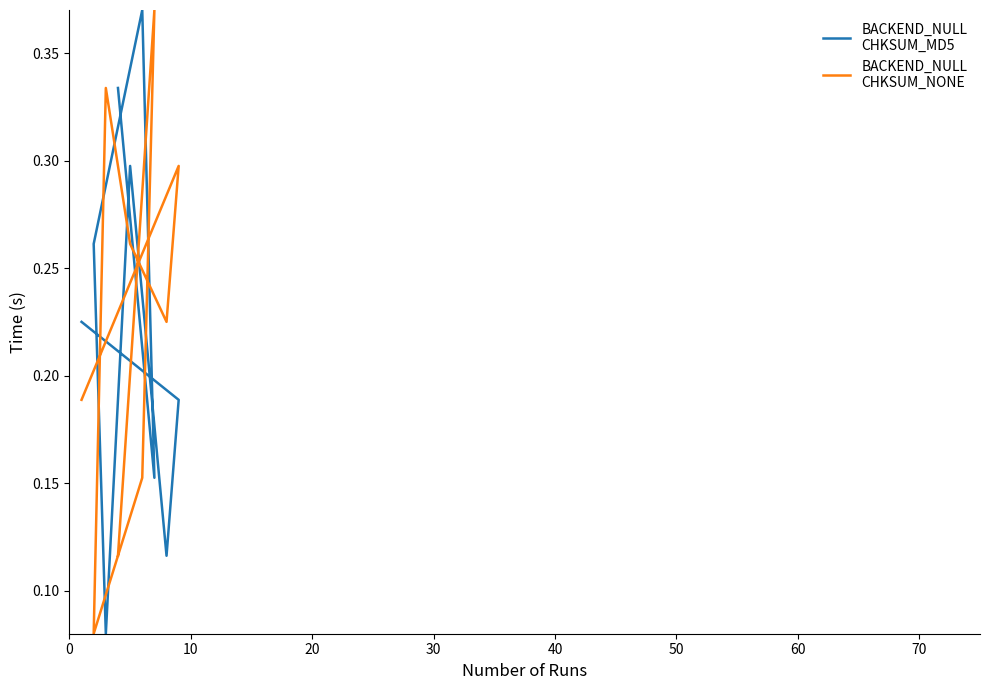

Count the number of categories in the chart.

9